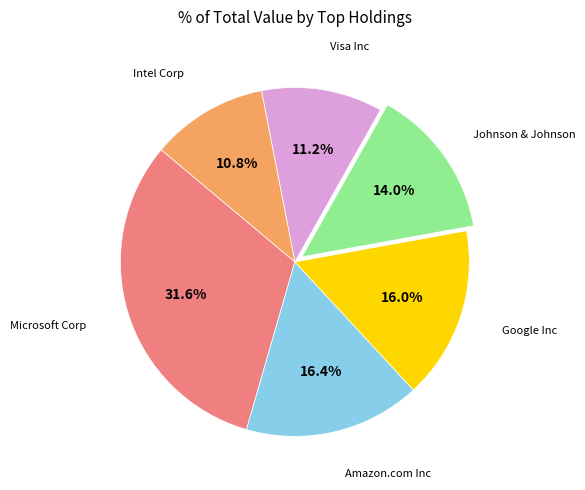

Is there any slice that represents more than half of the pie?

No